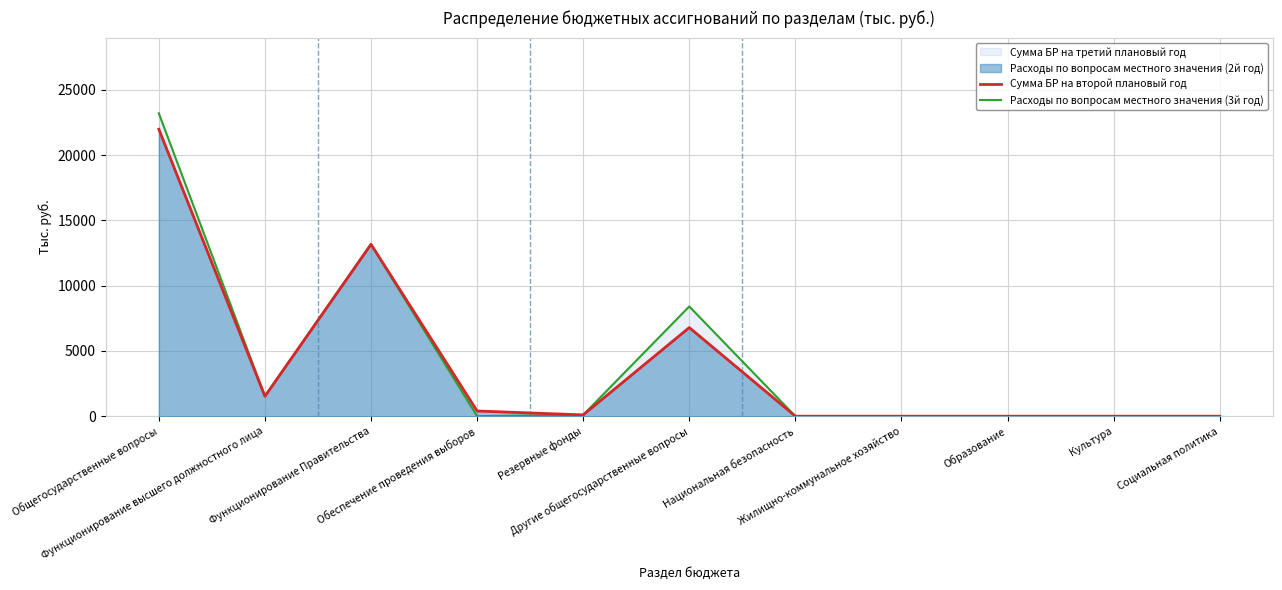

True or false: Сумма БР на второй плановый год and Расходы по вопросам местного значения (3й год) cross at least once.

False